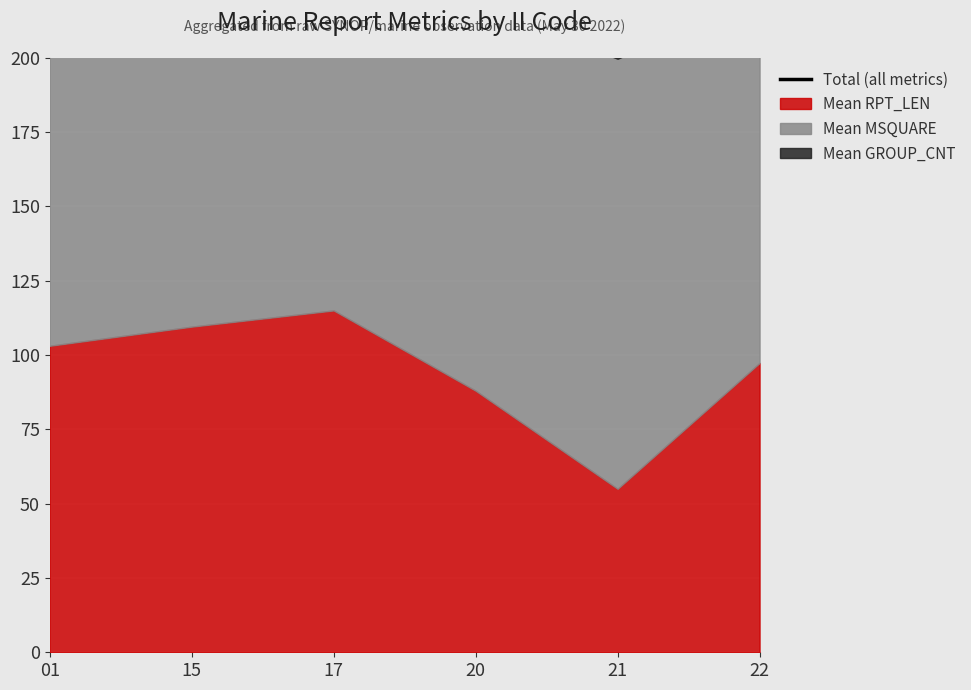

Rank the categories by value from highest to lowest.

17, 01, 22, 20, 15, 21